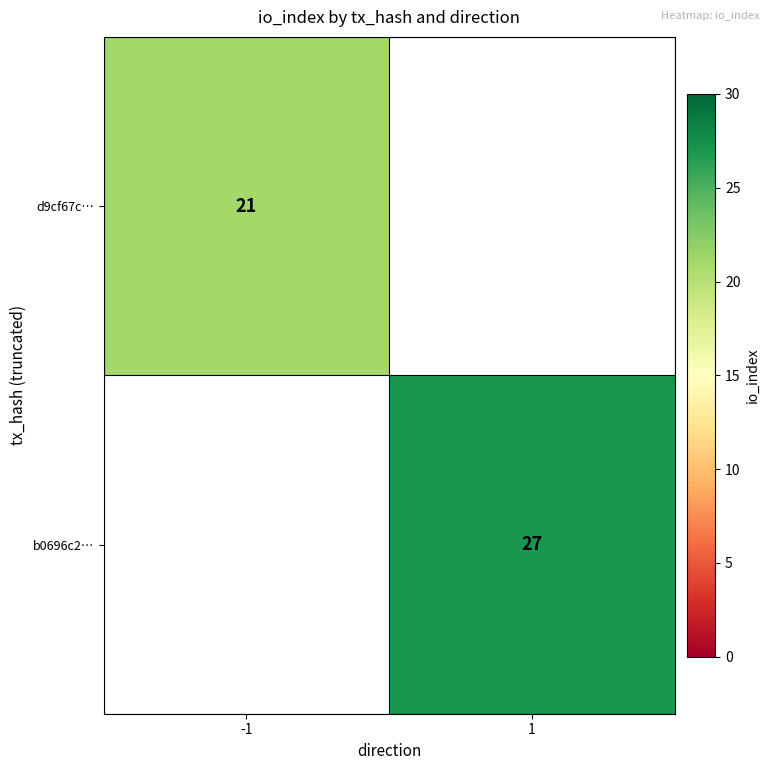

The value of d9cf67c… at -1 is 33. True or false?

False